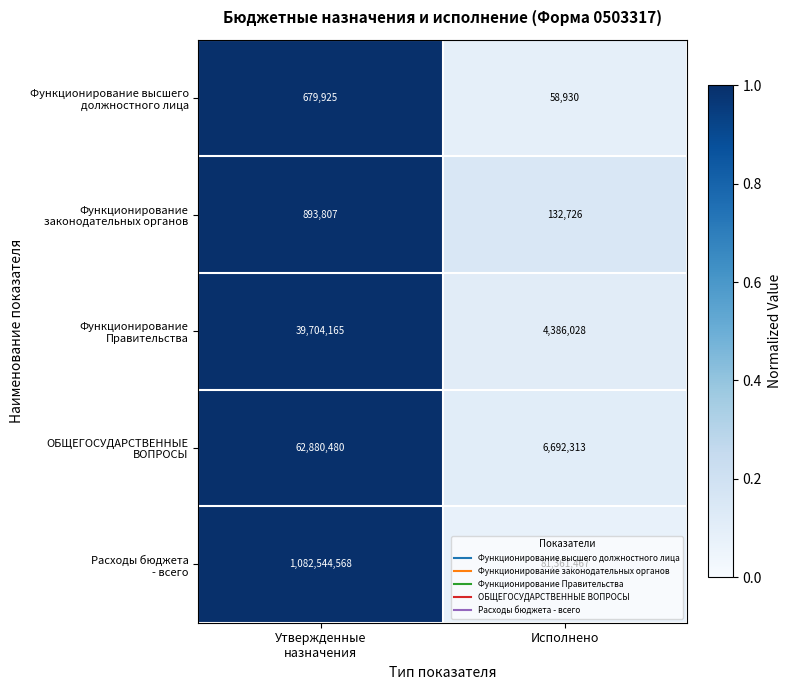

What is the total value across all series at Исполнено?

92631464